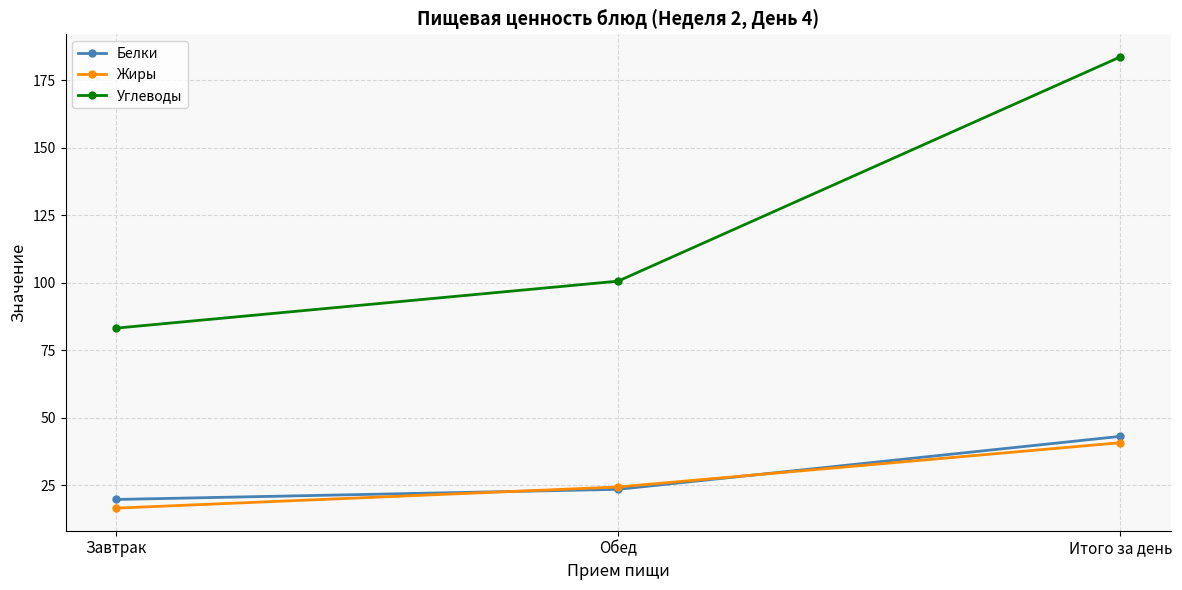

Which series has the largest total across all categories?

Углеводы